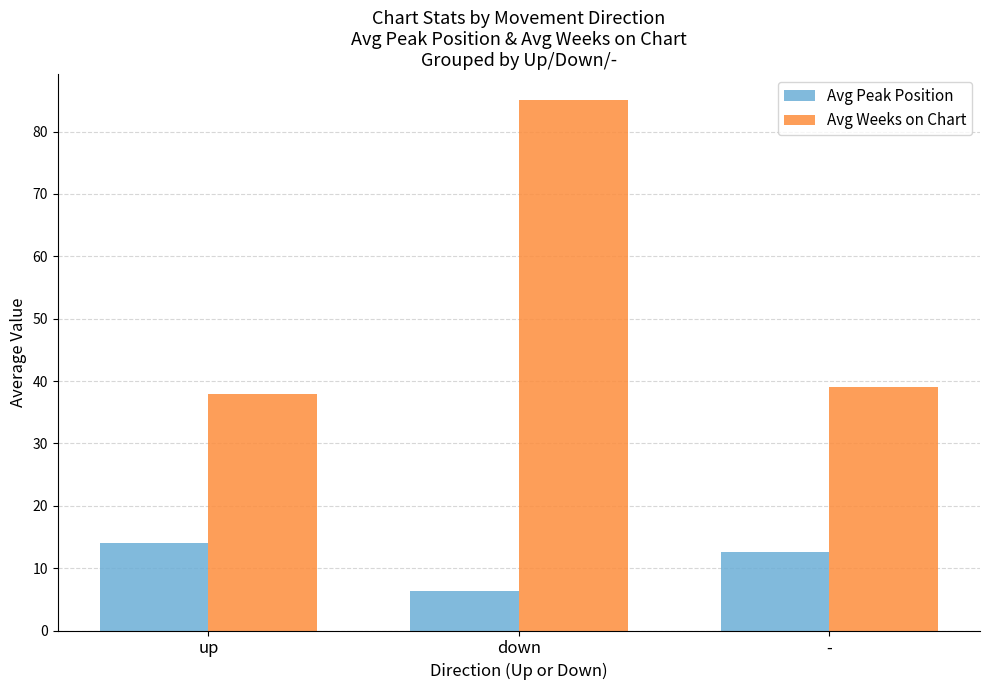

Reading right to left, what are all the values shown in this chart?

Avg Peak Position: 12.7	6.3	14.0
Avg Weeks on Chart: 39.0	85.0	37.9